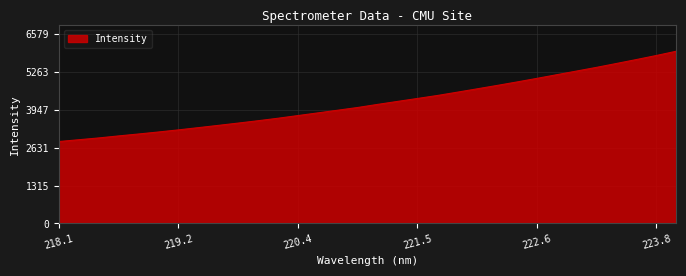

What is the minimum value shown in the chart?

2845.8